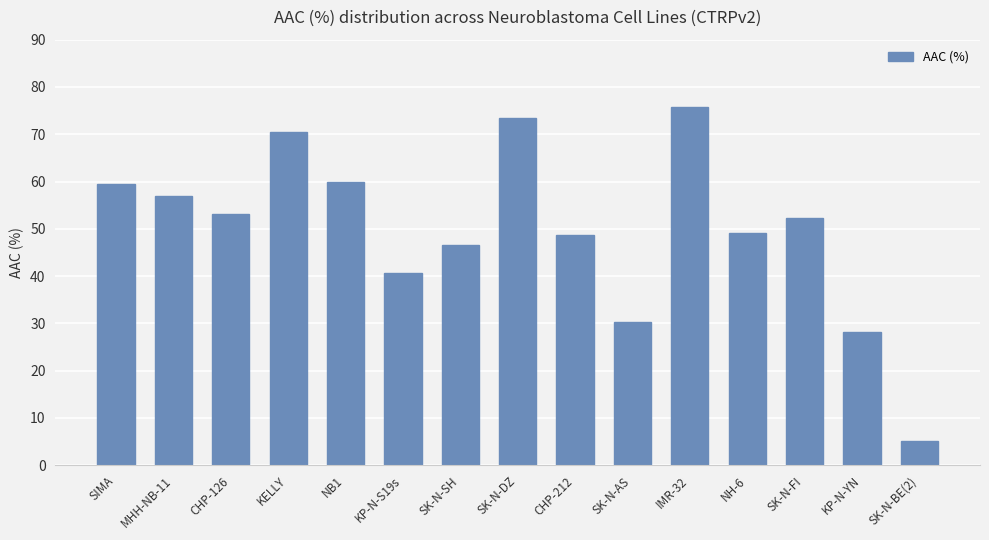

Read the value at CHP-212.

48.7